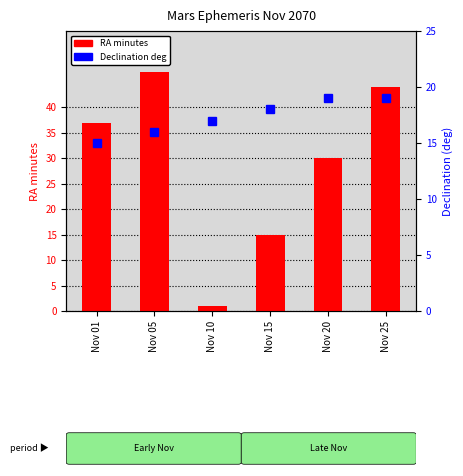

What is the sum of the RA minutes values at Nov 20 and Nov 05?

77